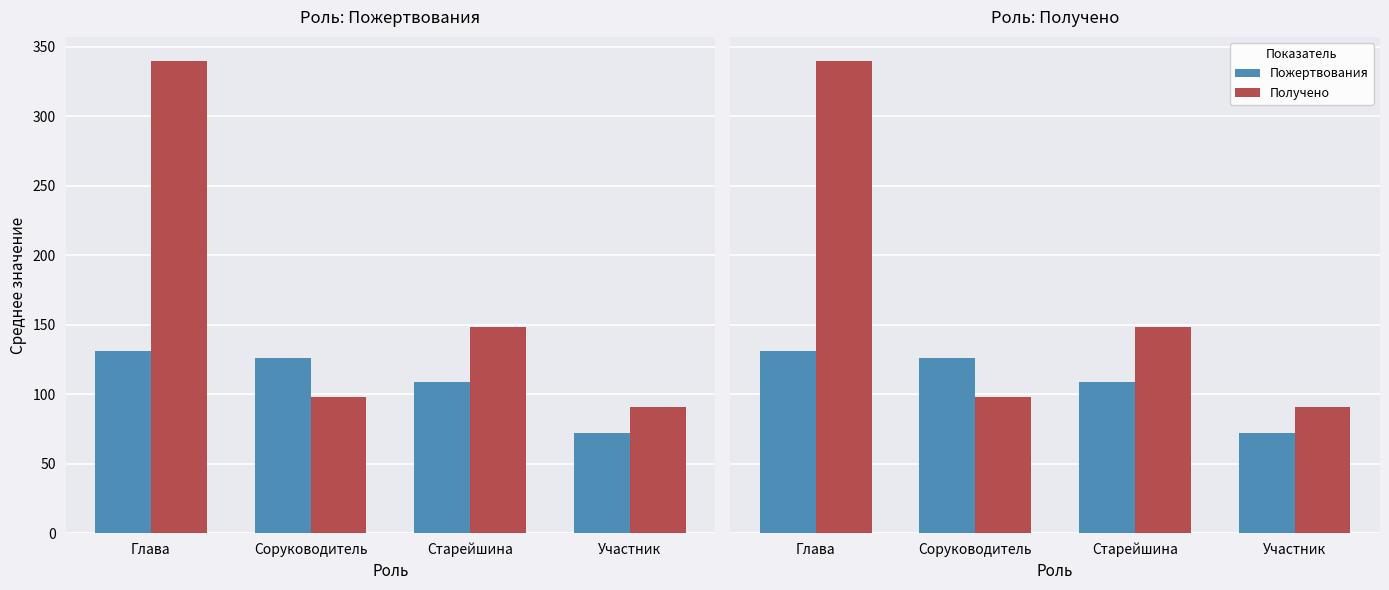

Rank the series by their average value, from highest to lowest.

Получено, Пожертвования